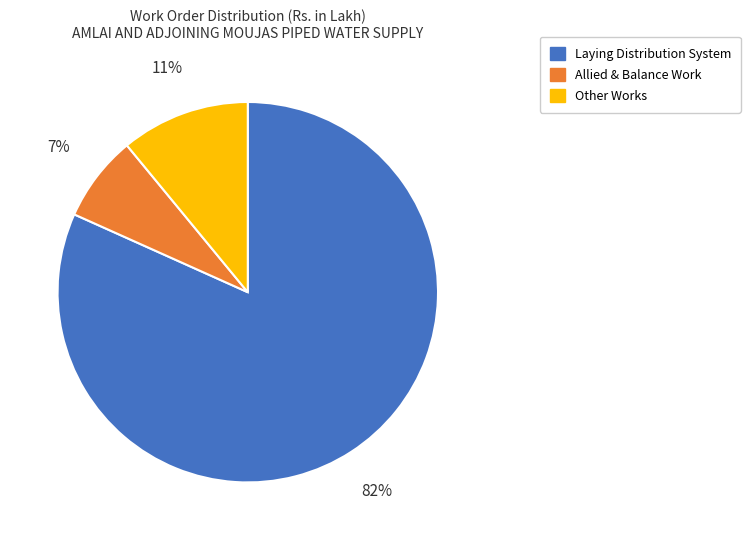

Is there any slice that represents more than half of the pie?

Yes